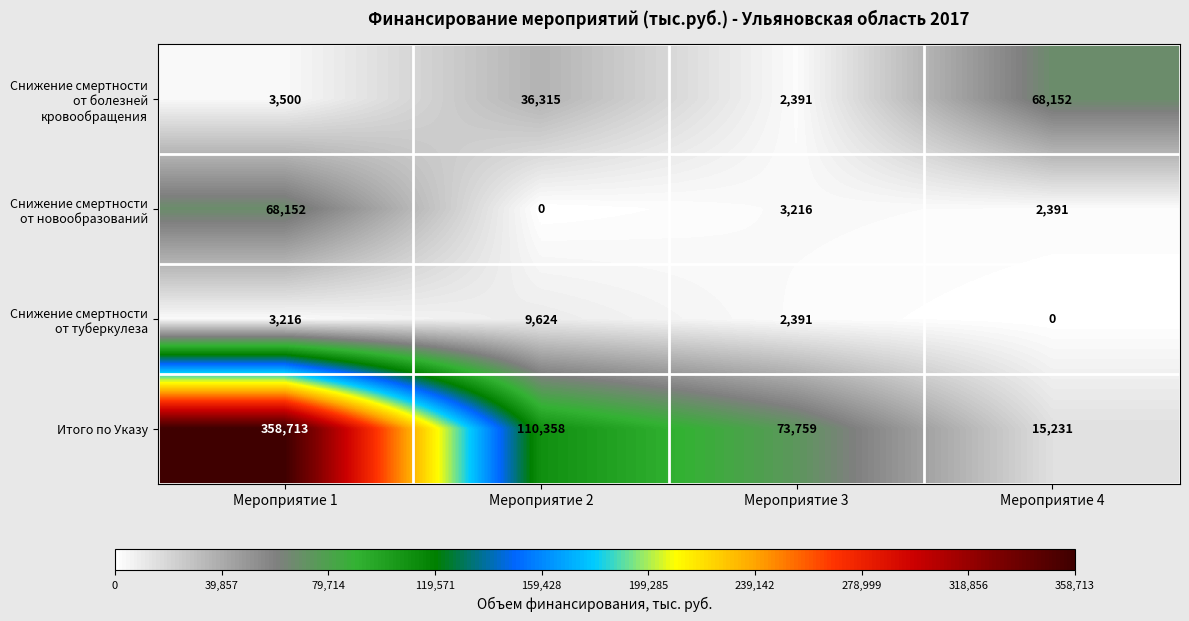

What is the difference between the highest and lowest values at Мероприятие 3?

71368